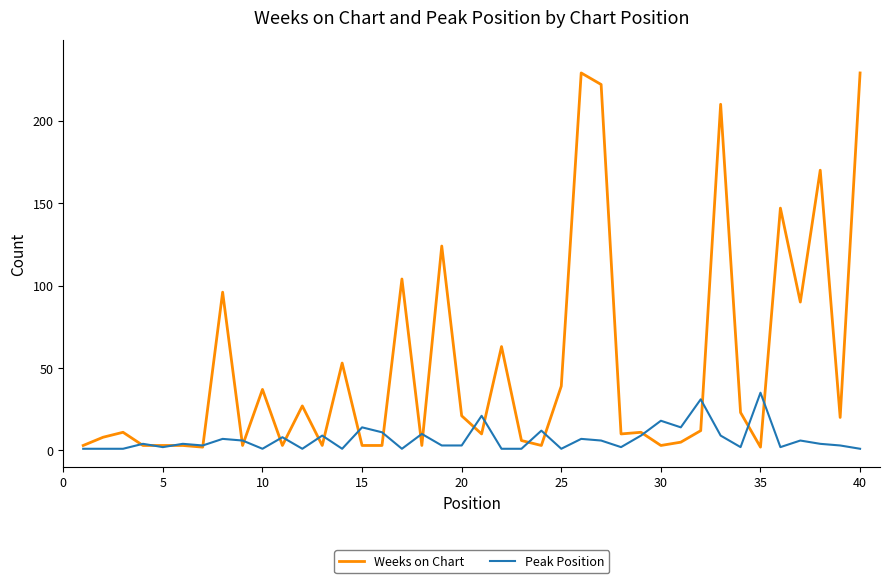

What is the maximum value for Peak Position?

35